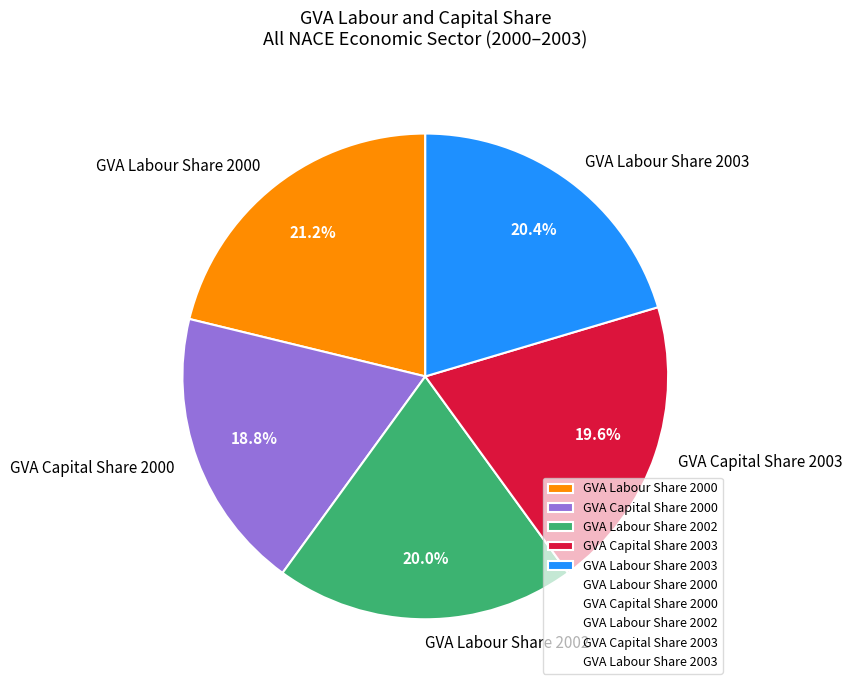

Which slice is the smallest?

GVA Capital Share 2000